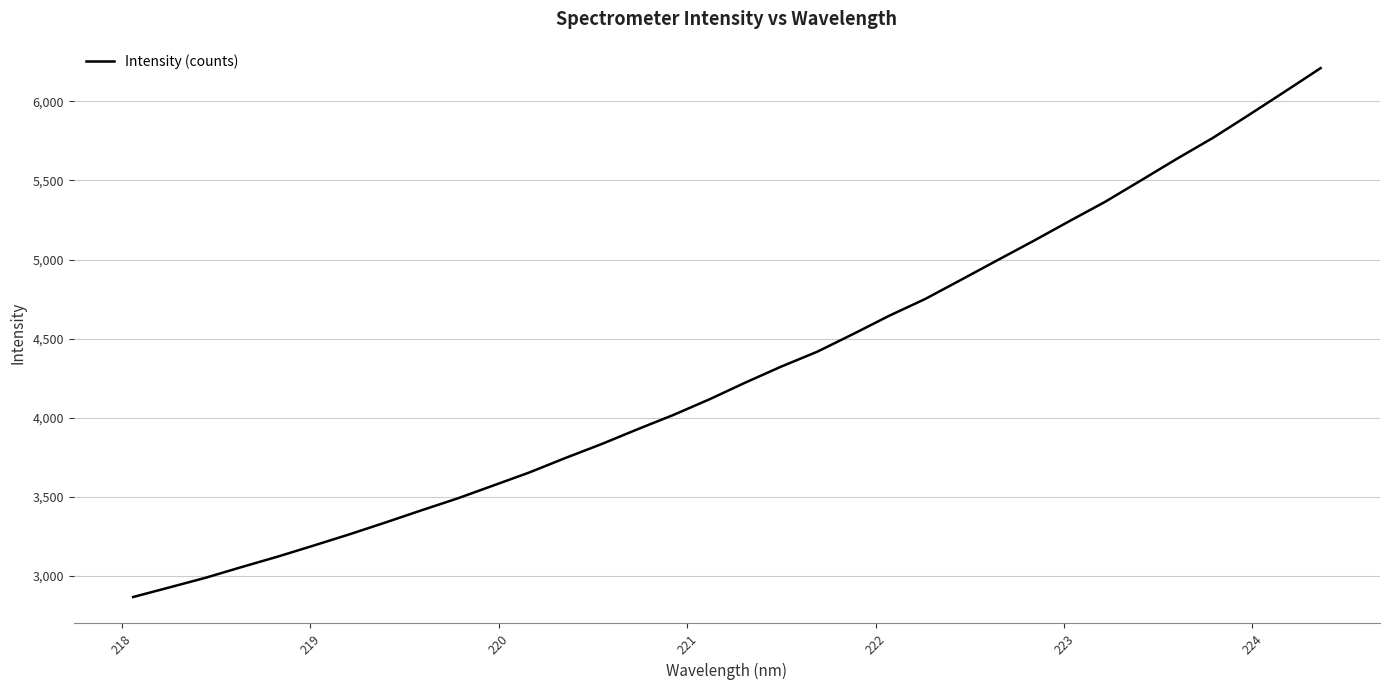

What is the greatest value displayed?

6210.5